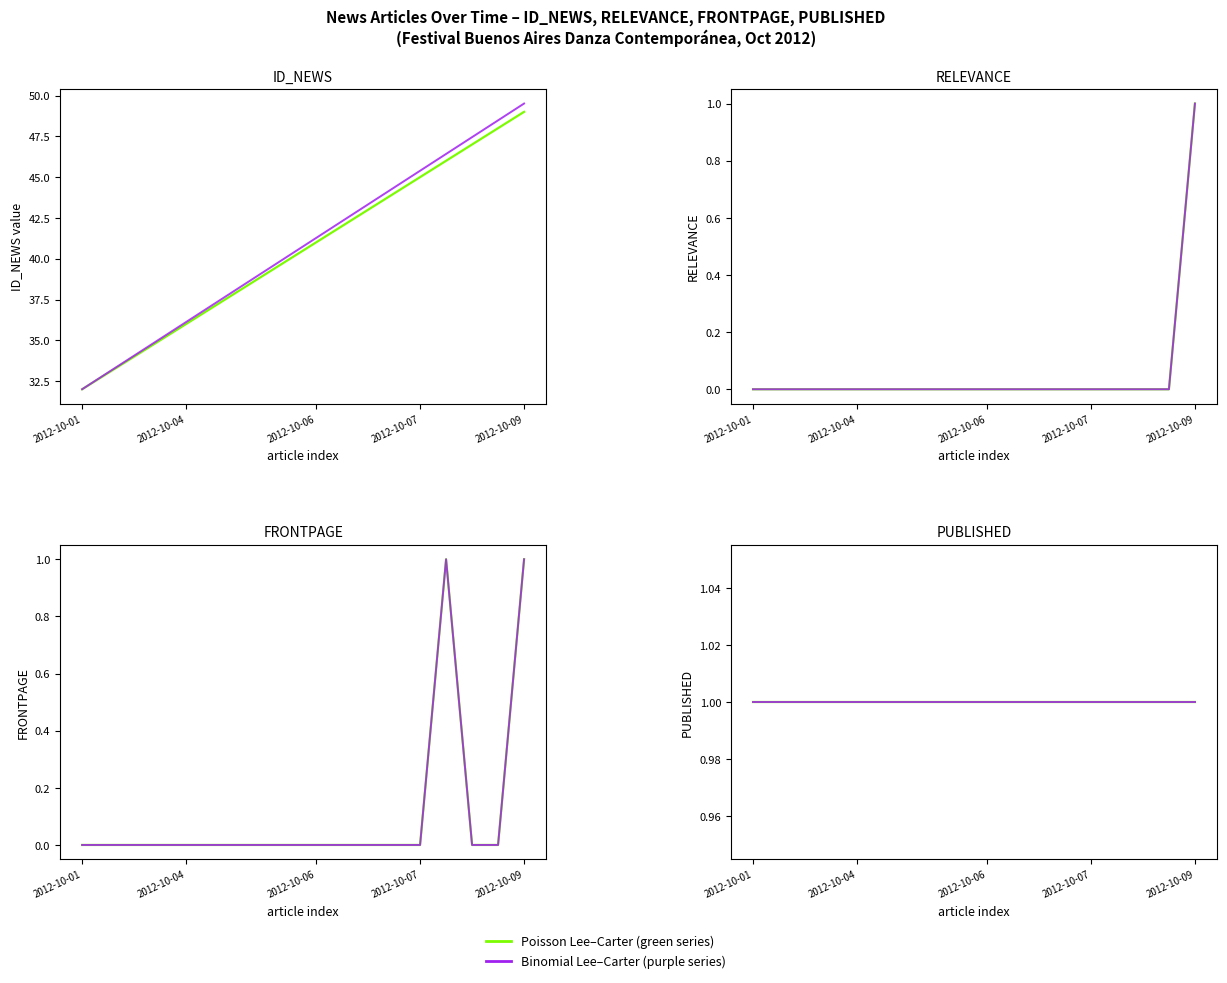

True or false: RELEVANCE and FRONTPAGE cross at least once.

False